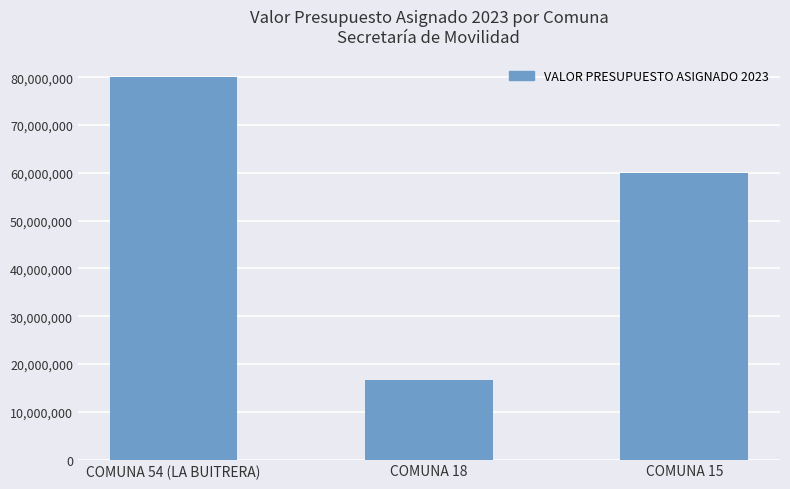

How many bars are there in total?

3